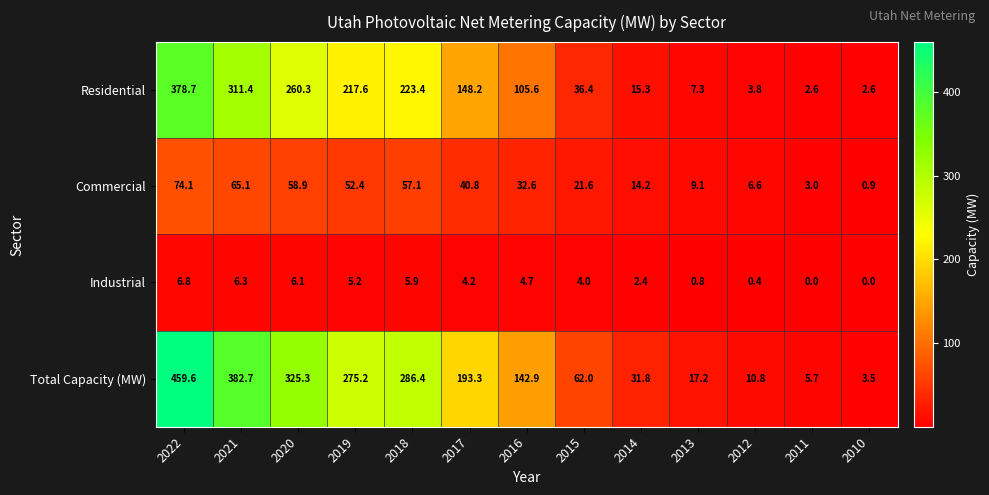

What is the difference between the highest and lowest values at 2011?

5.7